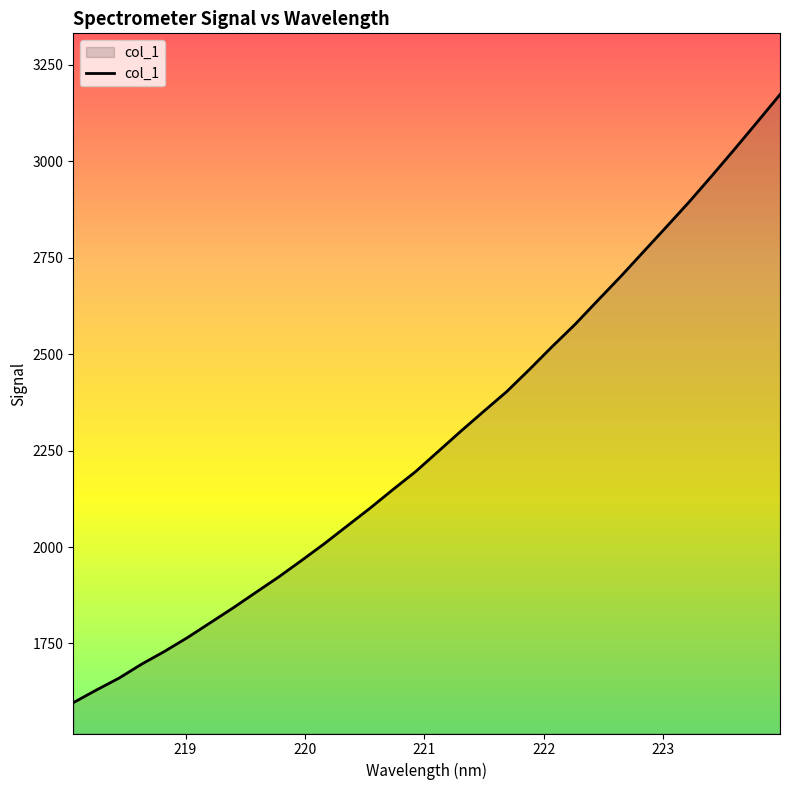

What is the difference between the maximum and minimum values?

1576.2